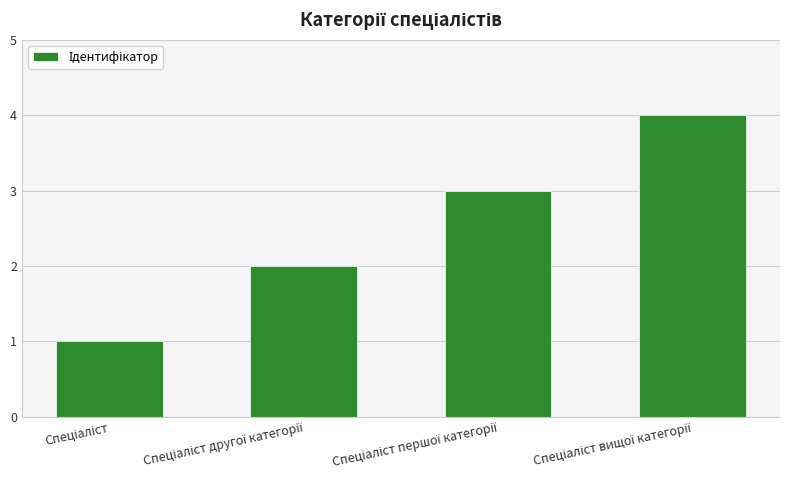

What is the sum of all values?

10